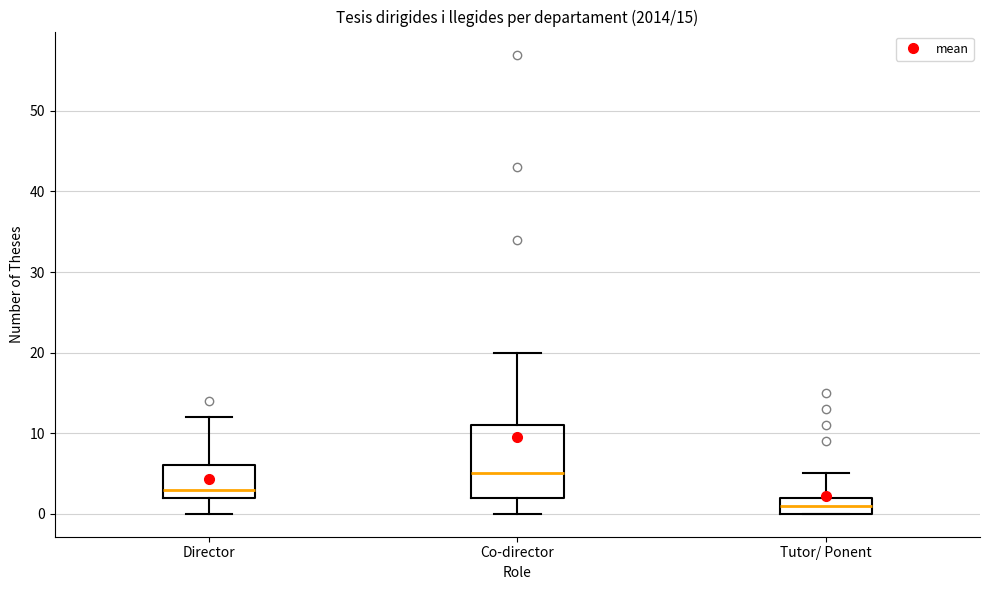

Which box's median line is the highest?

Co-director